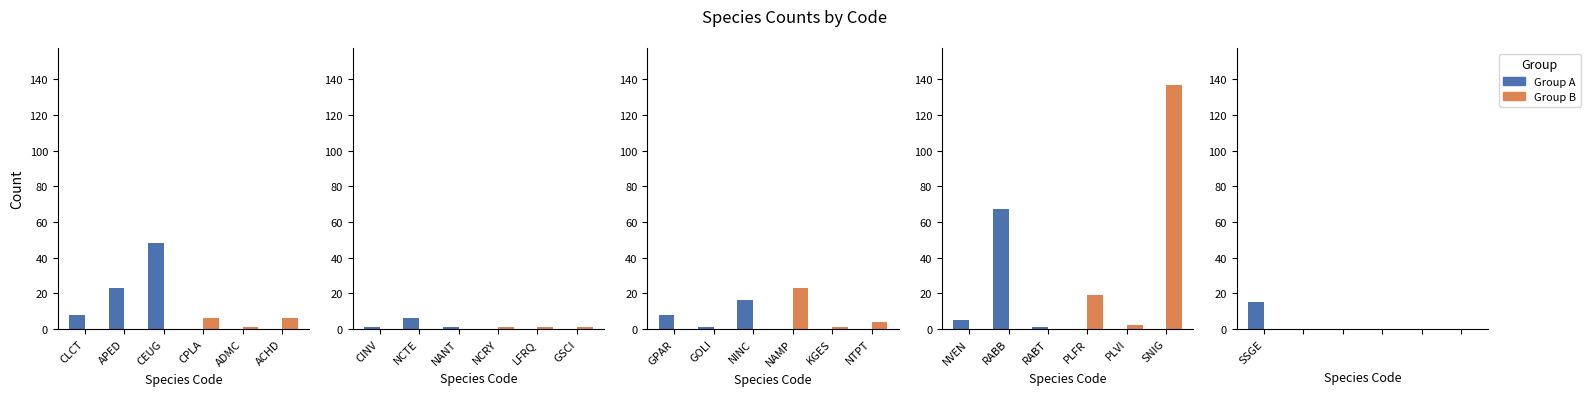

Is the value of Group A at CPLA greater than the value of Group B at CPLA?

No